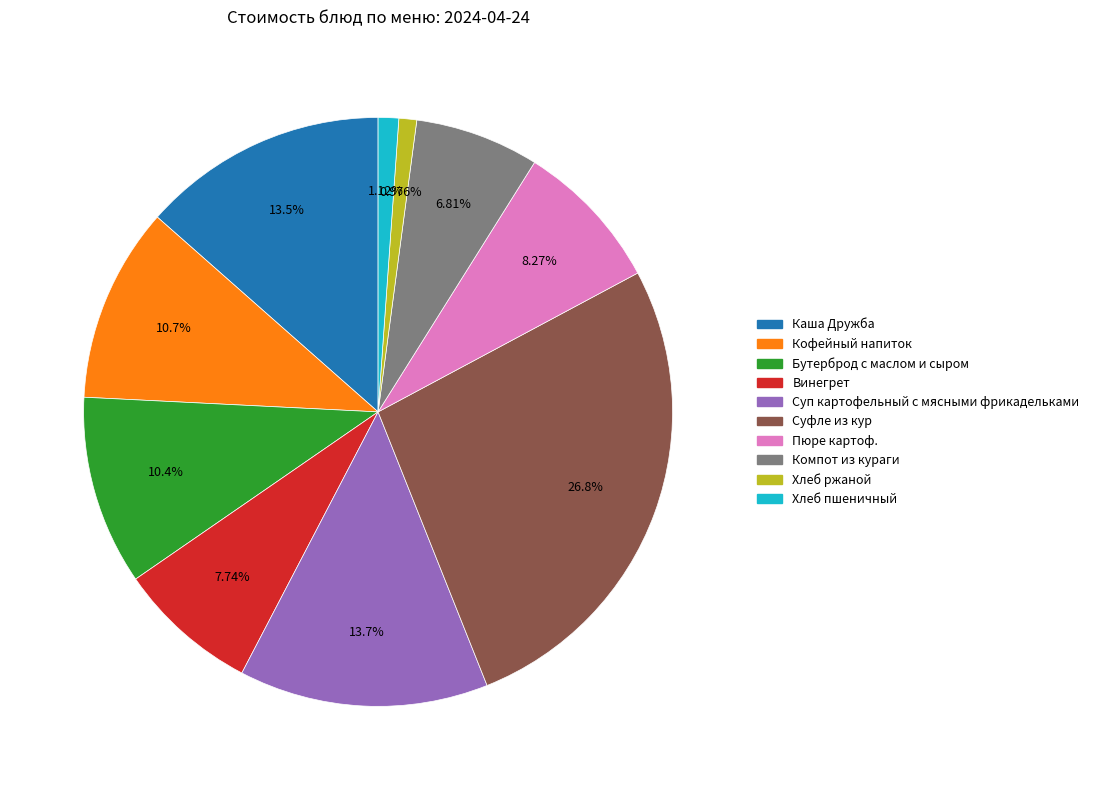

Does Суп картофельный с мясными фрикадельками represent more than half of the total?

No